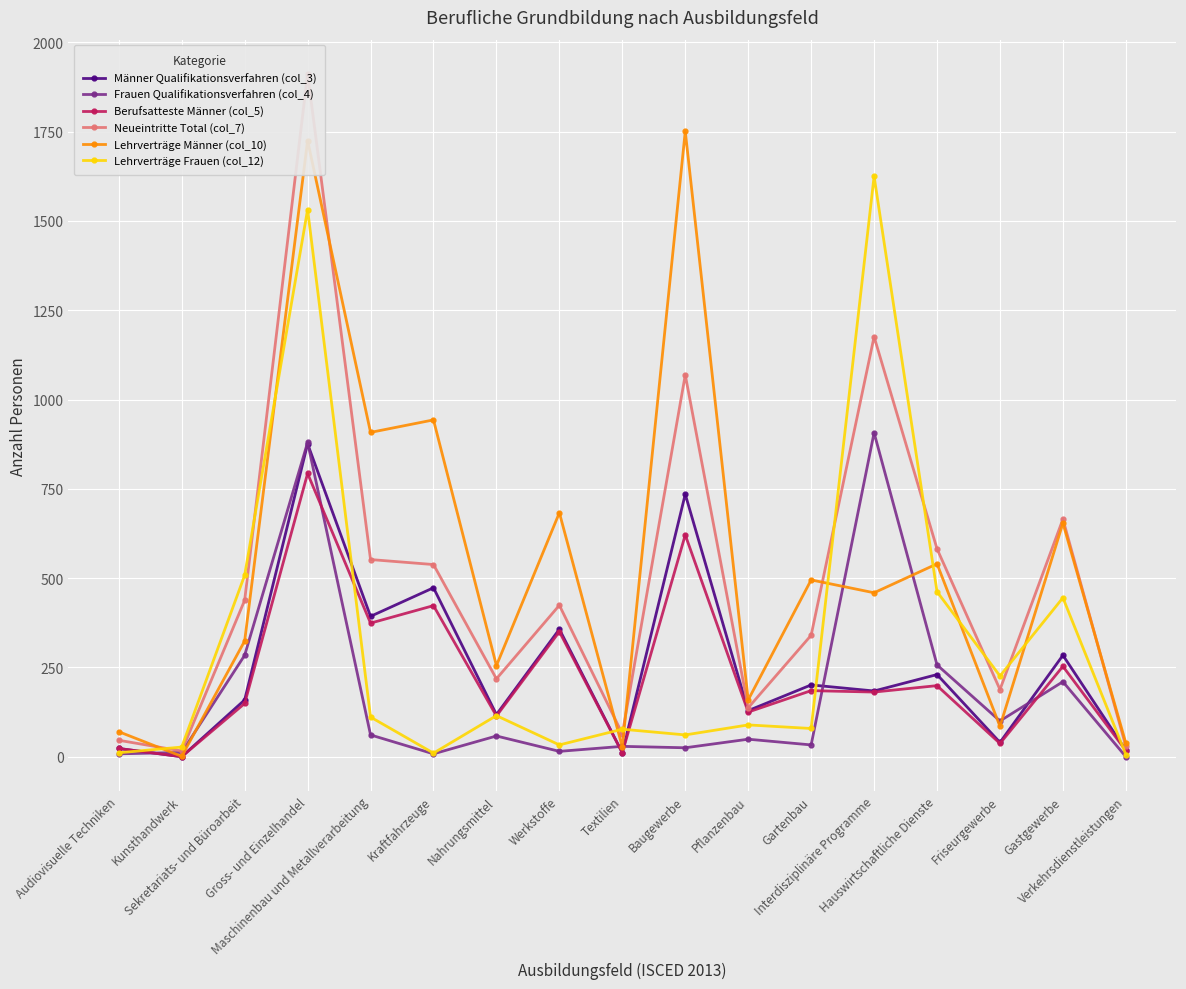

Reading left to right, list all the values displayed in this chart.

Männer Qualifikationsverfahren (col_3): 23	0	159	876	393	473	118	357	11	735	129	201	184	230	40	284	18
Frauen Qualifikationsverfahren (col_4): 8	12	284	880	61	8	58	15	29	25	49	33	907	257	100	210	0
Berufsatteste Männer (col_5): 23	0	149	793	374	423	114	350	11	621	125	185	181	199	37	253	17
Neueintritte Total (col_7): 46	16	438	1912	552	538	218	424	64	1069	137	340	1176	582	188	665	29
Lehrverträge Männer (col_10): 70	1	324	1725	908	943	255	683	27	1751	159	495	459	540	85	654	38
Lehrverträge Frauen (col_12): 11	27	508	1532	111	10	115	33	77	61	89	79	1625	462	226	445	6